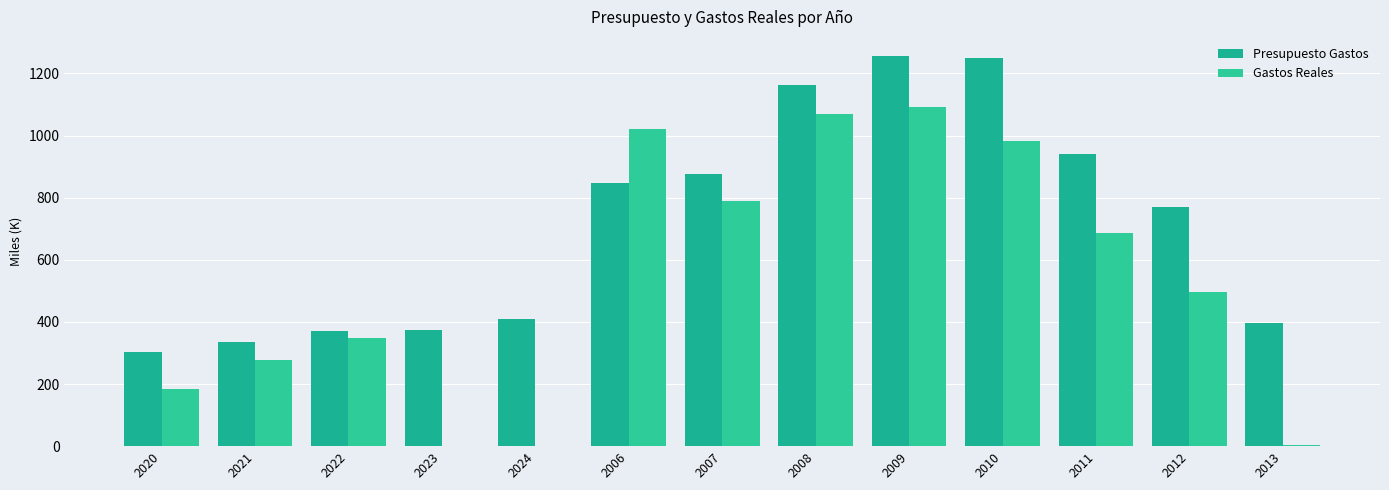

How many data points in Presupuesto Gastos are above 769?

7